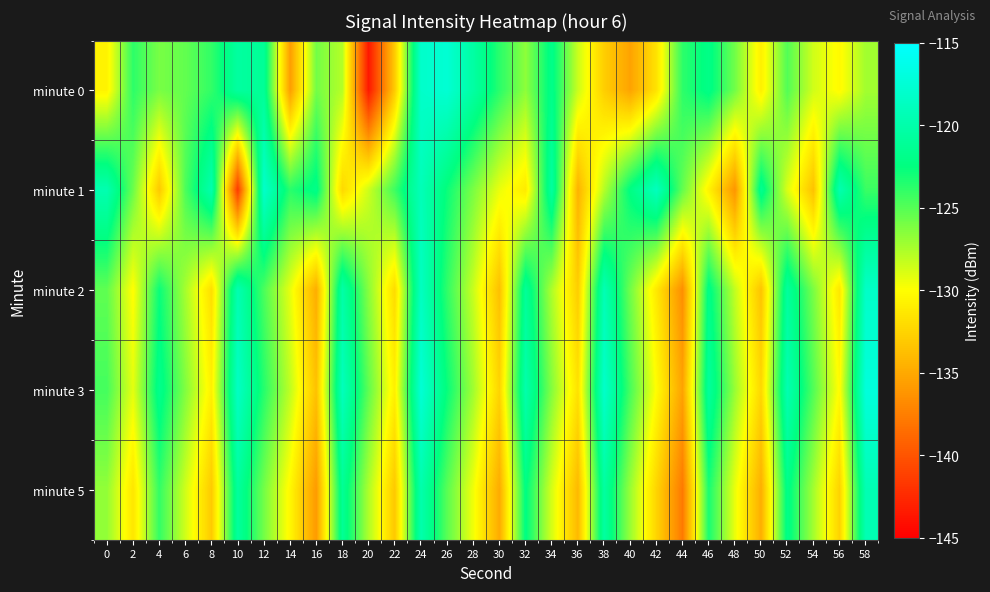

At which category is the sum across all series the highest?

24